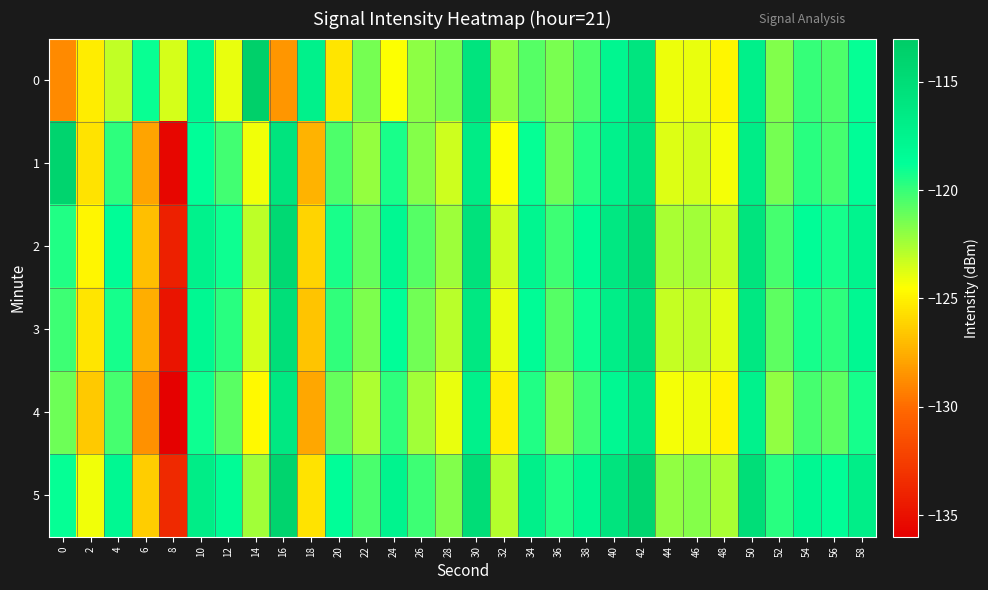

Rank the series at 12 from lowest to highest value.

0, 4, 1, 3, 2, 5